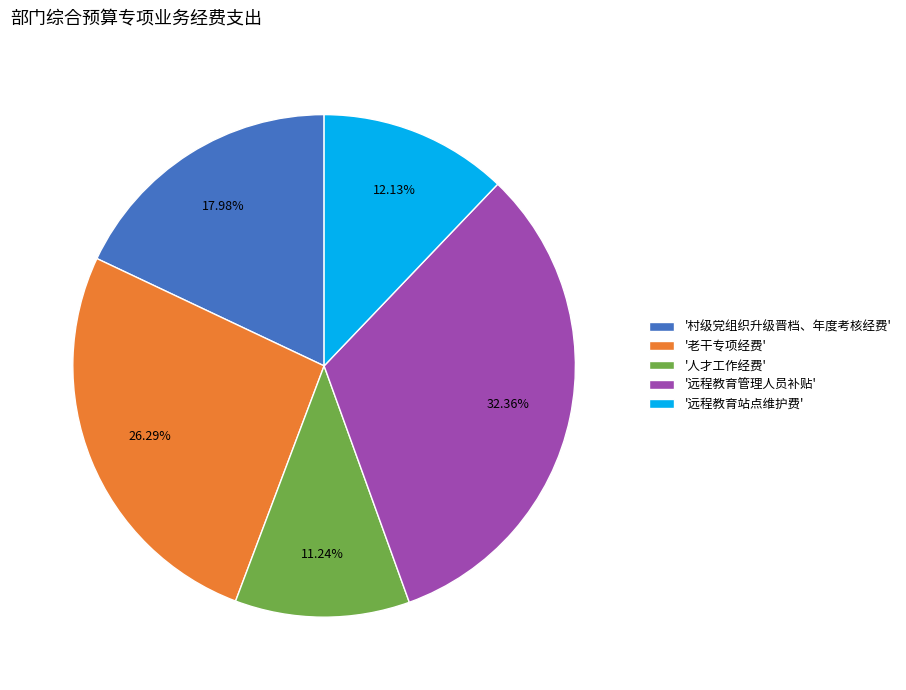

Which category has the biggest portion of the pie?

'远程教育管理人员补贴'